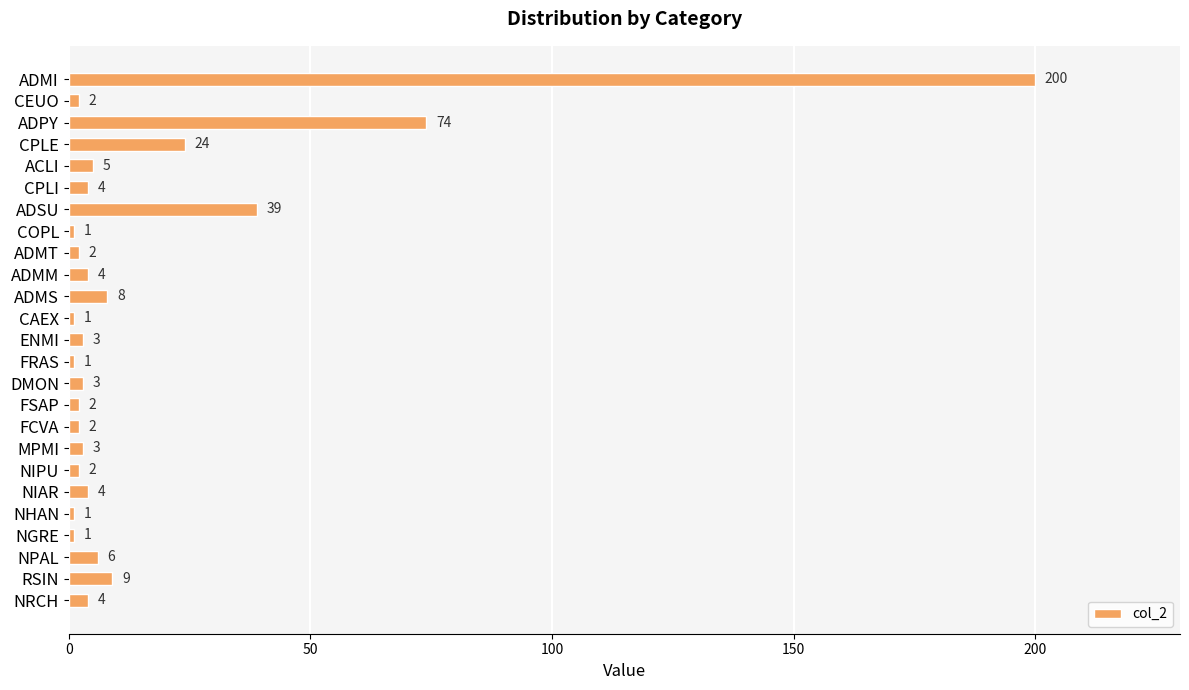

The chart shows a value of 1 at NGRE. True or false?

True